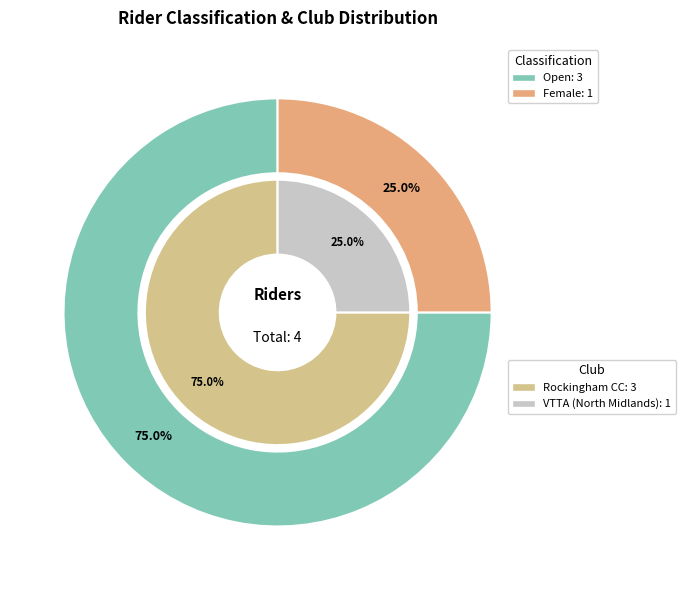

The 14:01:00 (2) slice represents 12% of the pie. True or false?

False